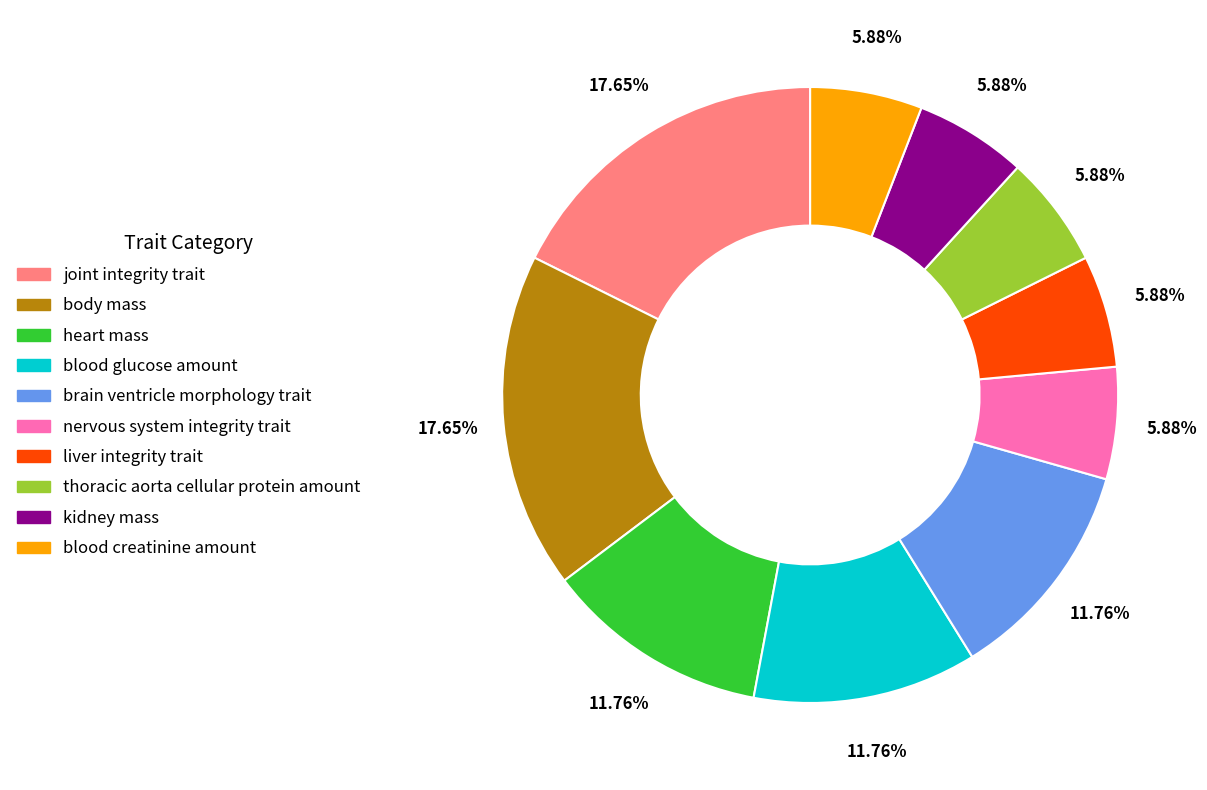

Do liver integrity trait and joint integrity trait together represent more than half of the pie?

No